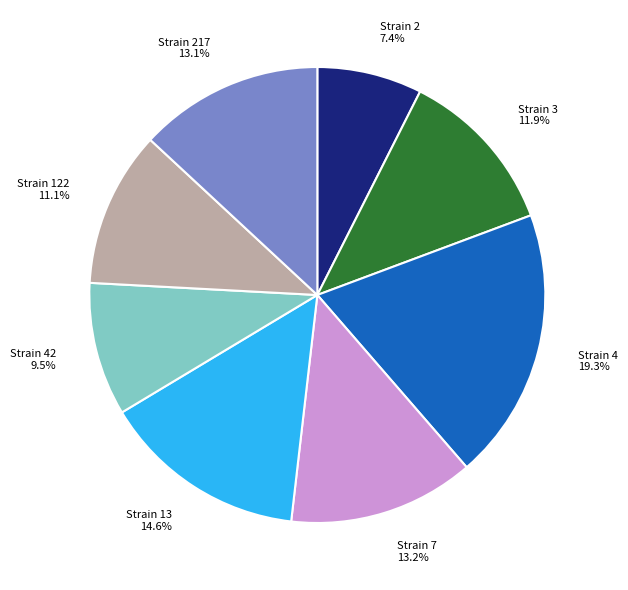

Is the sum of Strain 4 and Strain 13 greater than half?

No